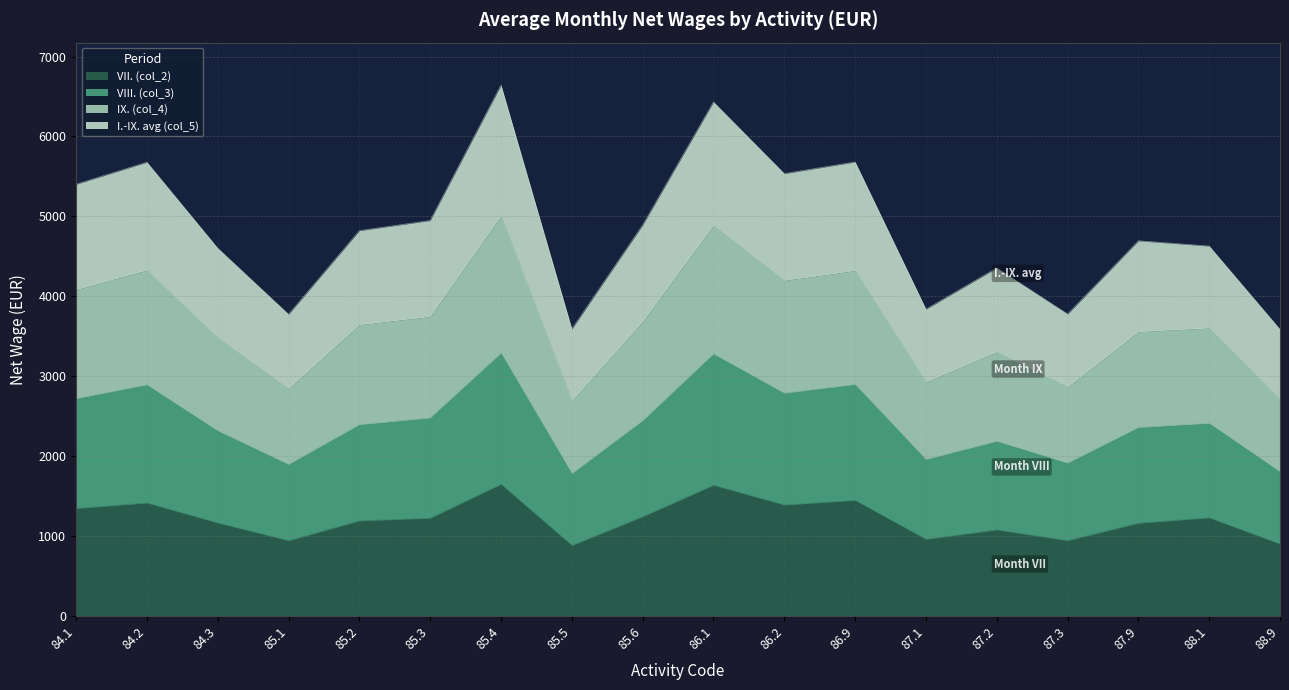

True or false: VII. (col_2) has more than 1 points higher than both neighbors.

True